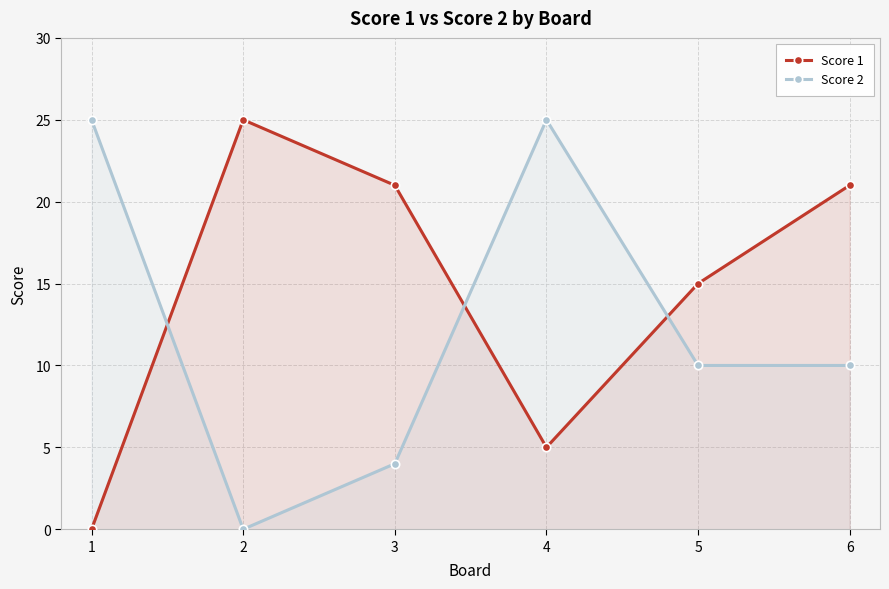

What is the difference between the maximum and minimum values in the Score 2 series?

25